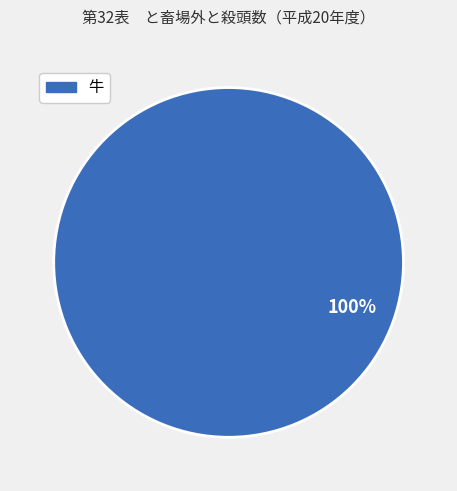

Is there a majority slice in this chart?

Yes